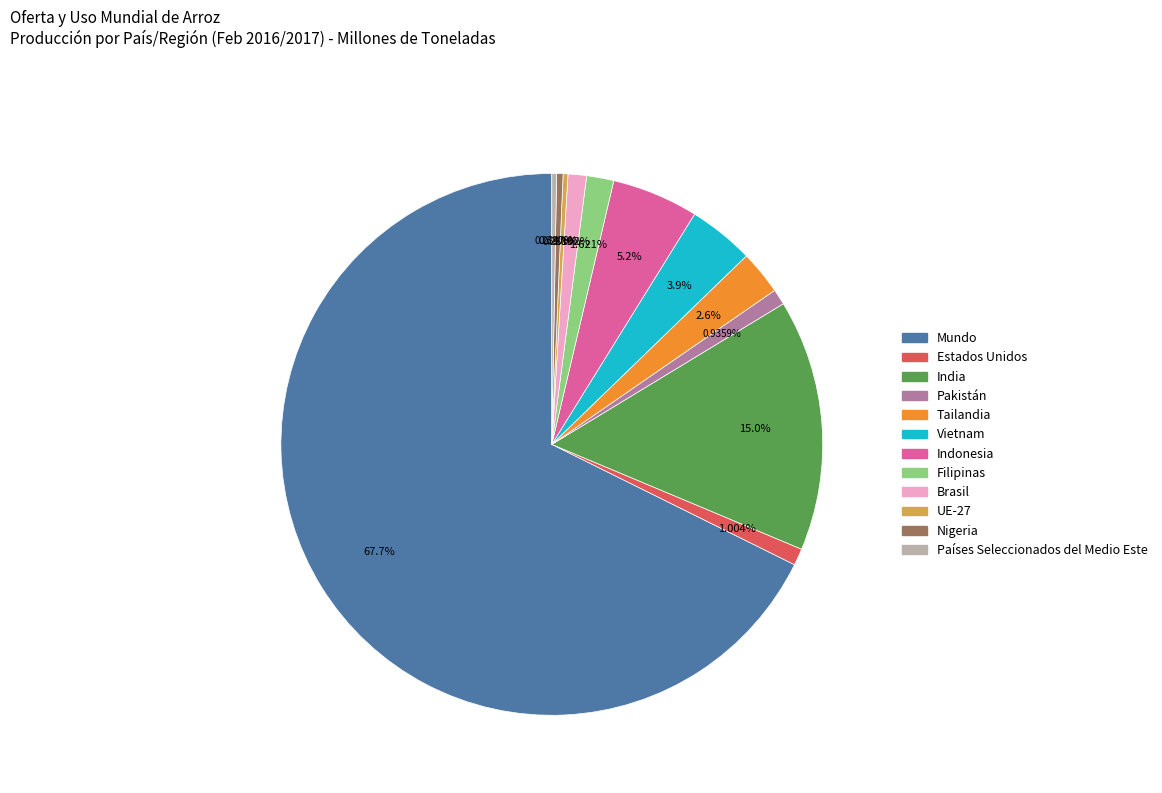

How many slices are in this pie chart?

12